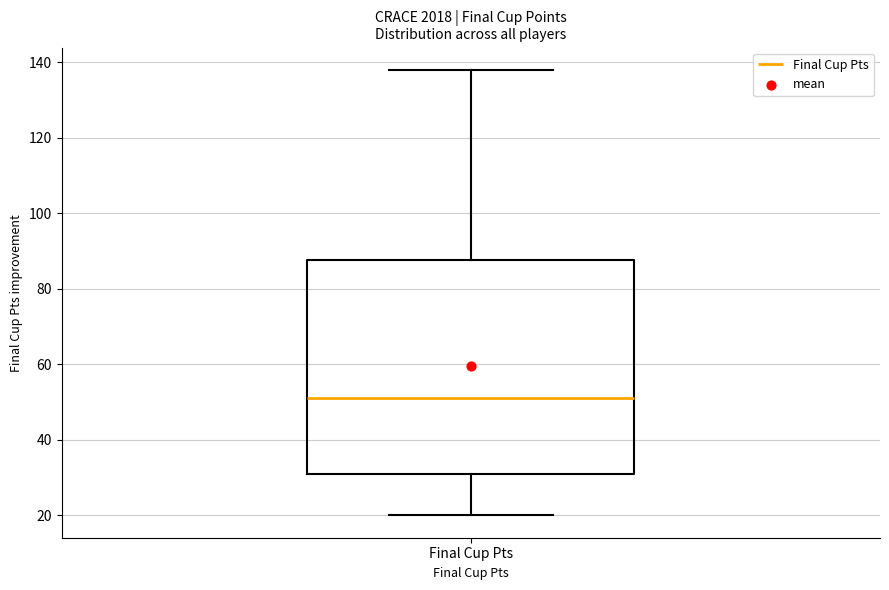

Read this box plot against the y-axis: the position of the median line, the range covered by the box, and the ends of both whiskers. The values are not printed on the chart, so give them approximately, as read against the axis.

median 52, box 32 to 88, whiskers 20 to 138